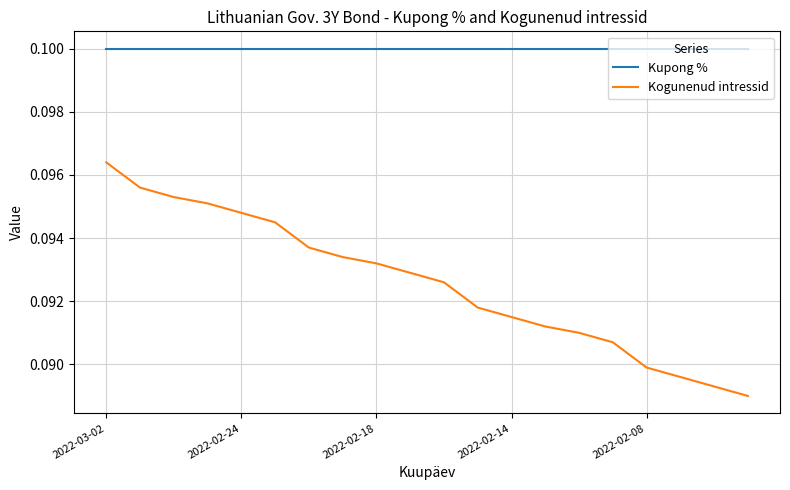

True or false: Kupong % and Kogunenud intressid intersect in this chart.

False